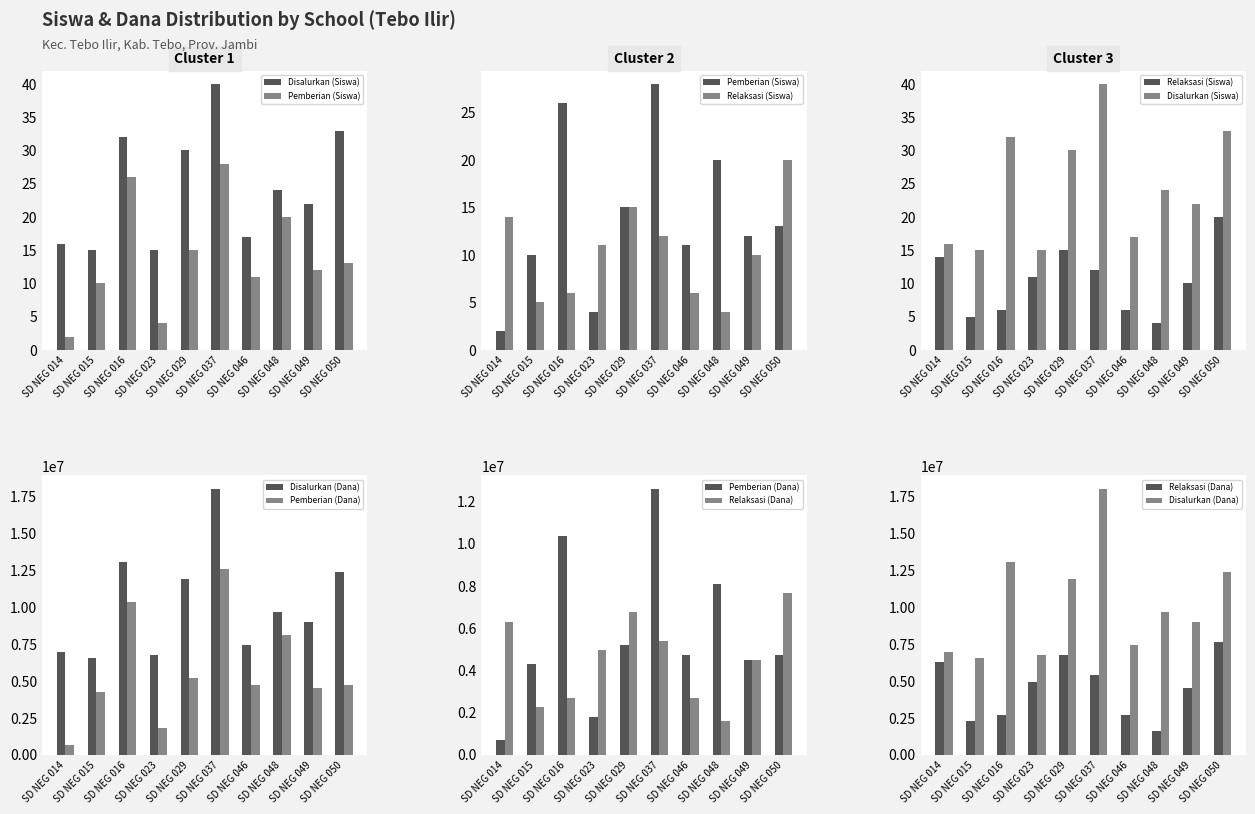

What is the value of the Pemberian (Dana) bar at the 2nd from the left?

4275000